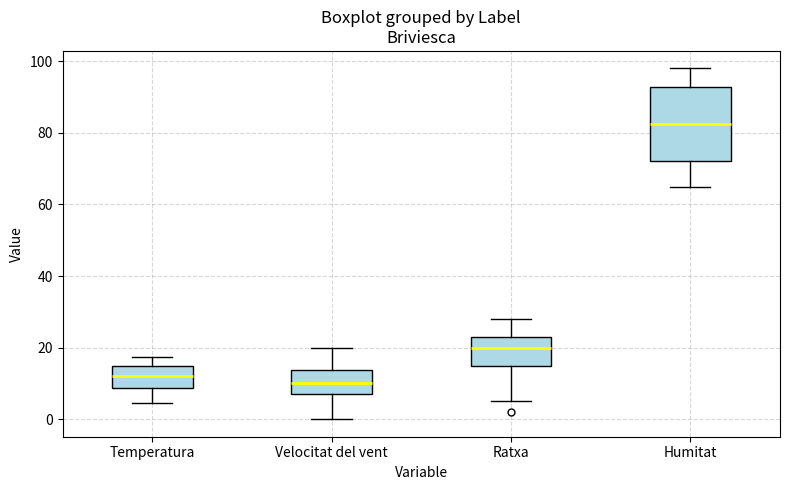

Reading left to right, transcribe this box plot: for each box, give where its median line is, the range the box spans, and where its two whiskers end, as read against the y-axis. The values are not printed on the chart, so give them approximately, as read against the axis.

Temperatura: median 12, box 8 to 14, whiskers 4 to 18
Velocitat del vent: median 10, box 8 to 14, whiskers 0 to 20
Ratxa: median 20, box 16 to 24, whiskers 6 to 28
Humitat: median 82, box 72 to 92, whiskers 66 to 98